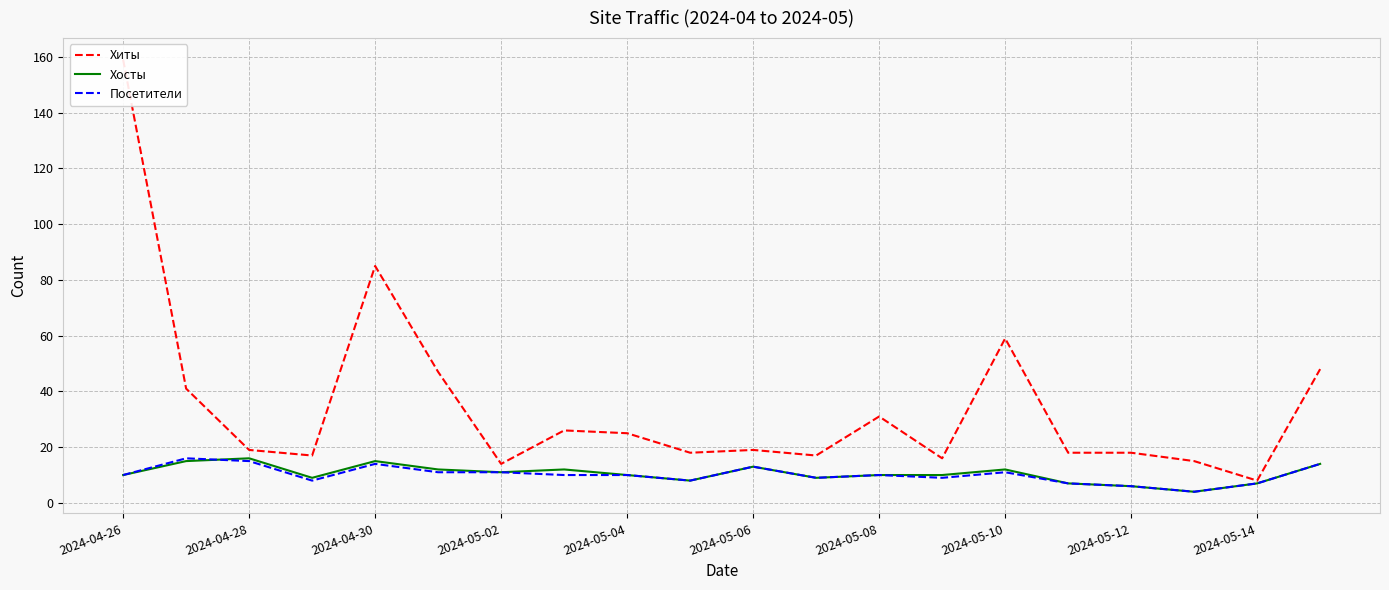

Reading right to left, list all the values displayed in this chart.

Хиты: 48	8	15	18	18	59	16	31	17	19	18	25	26	14	47	85	17	19	41	159
Хосты: 14	7	4	6	7	12	10	10	9	13	8	10	12	11	12	15	9	16	15	10
Посетители: 14	7	4	6	7	11	9	10	9	13	8	10	10	11	11	14	8	15	16	10